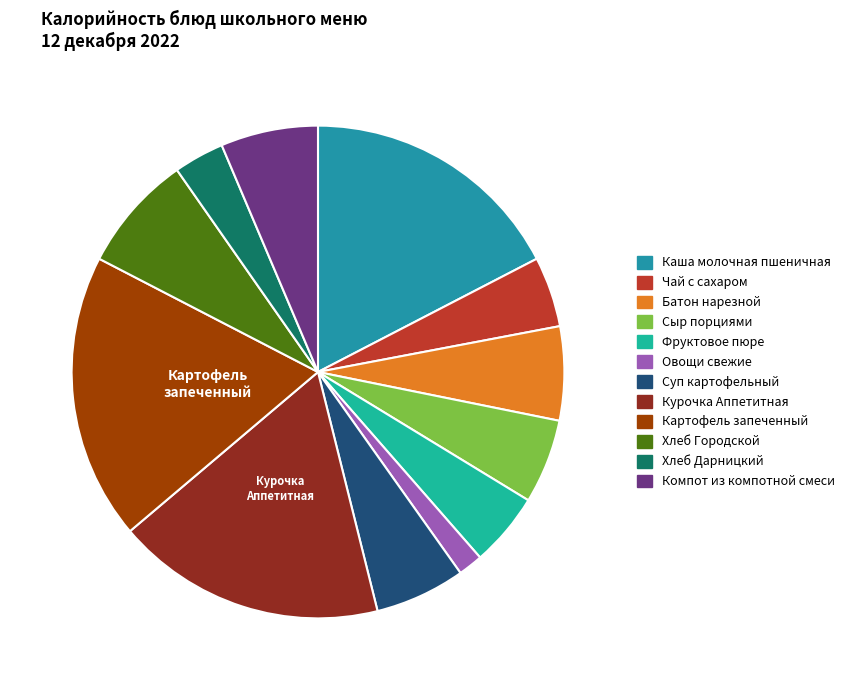

Which has a higher value, Овощи свежие or Чай с сахаром?

Чай с сахаром